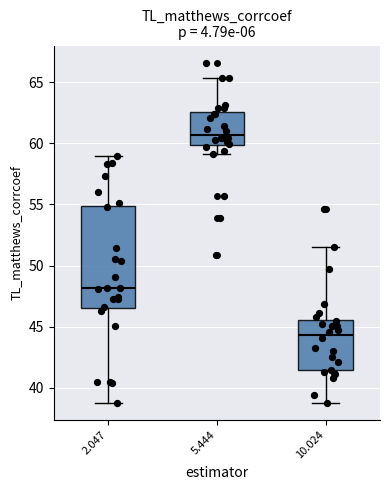

Comparing the boxes themselves (not the whiskers), which one is the tallest?

2.047